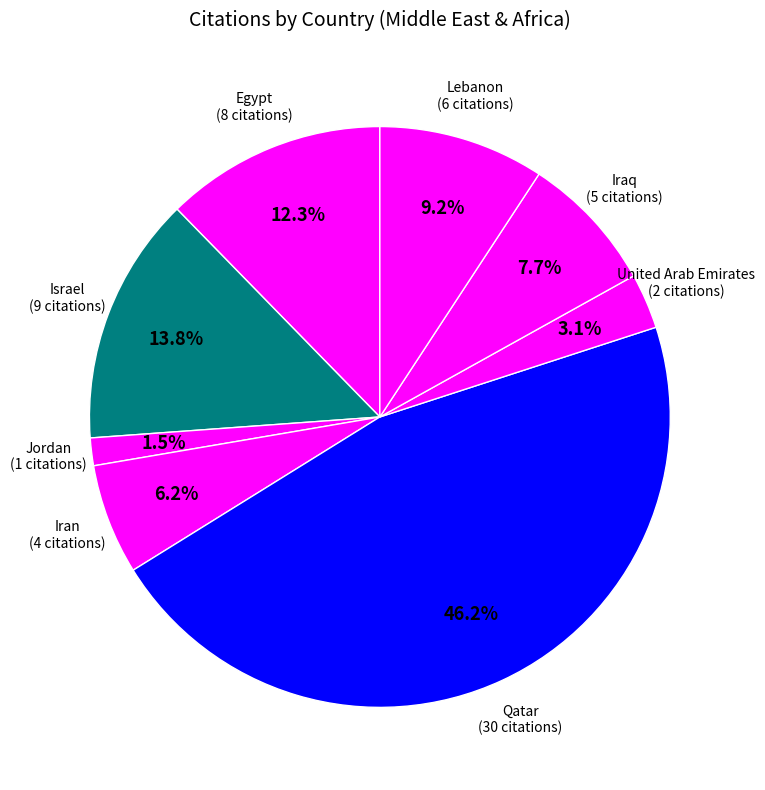

Count the number of slices in the pie.

8